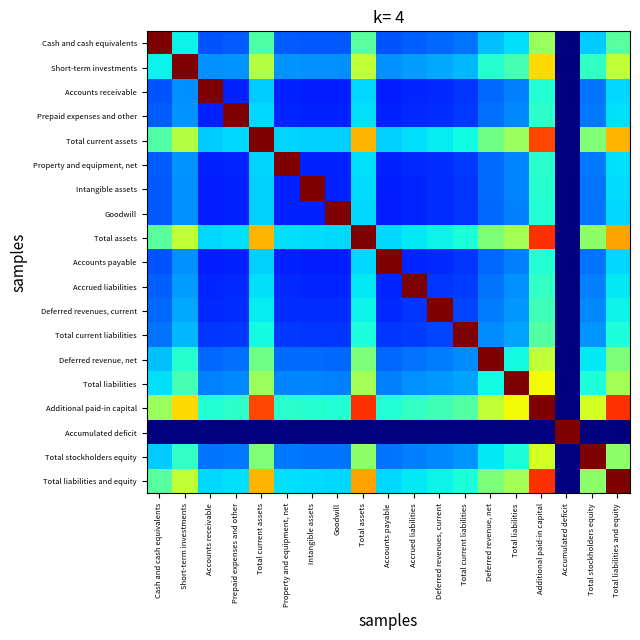

What is the sum of all Total liabilities values?

7.2